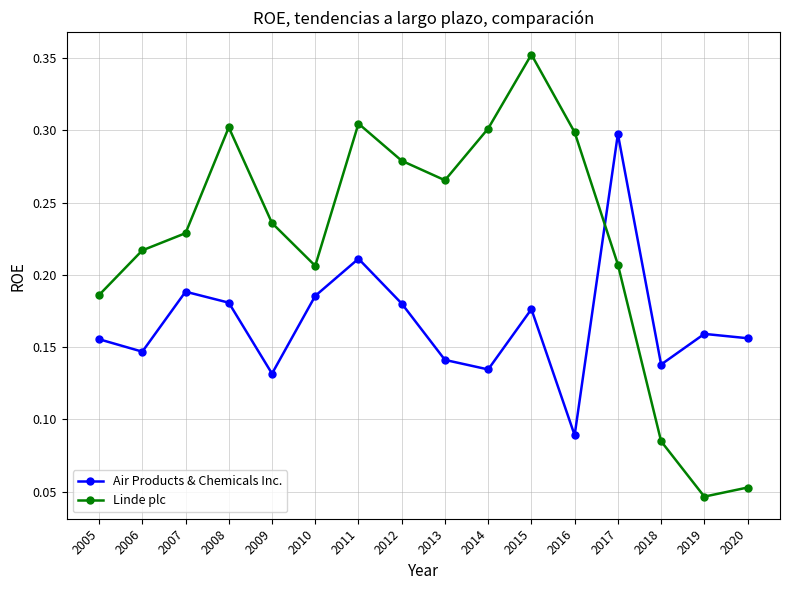

List the series in order of their peak value, lowest first.

Air Products & Chemicals Inc., Linde plc